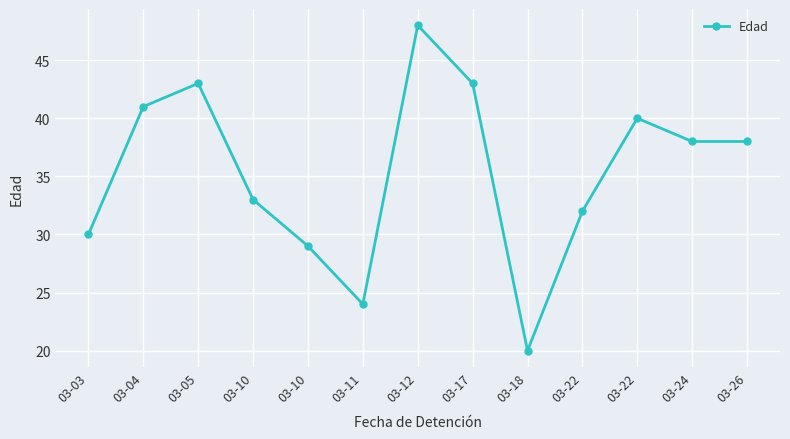

What is the maximum value shown in the chart?

48